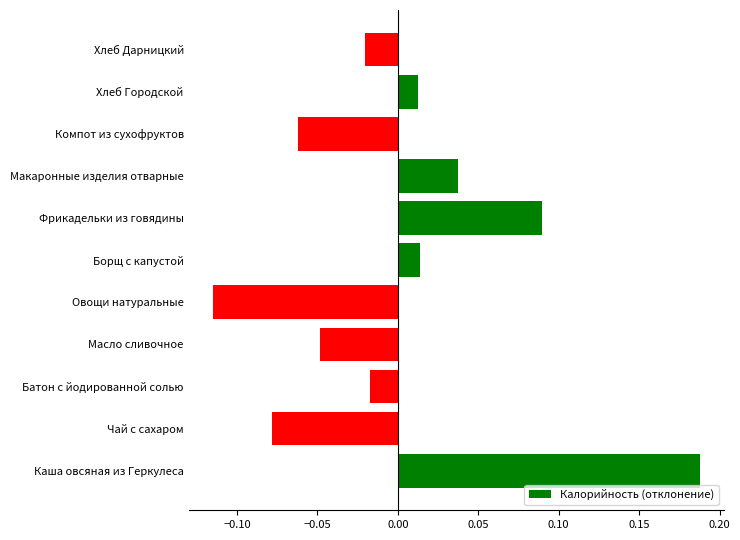

How many data points does each series have?

11